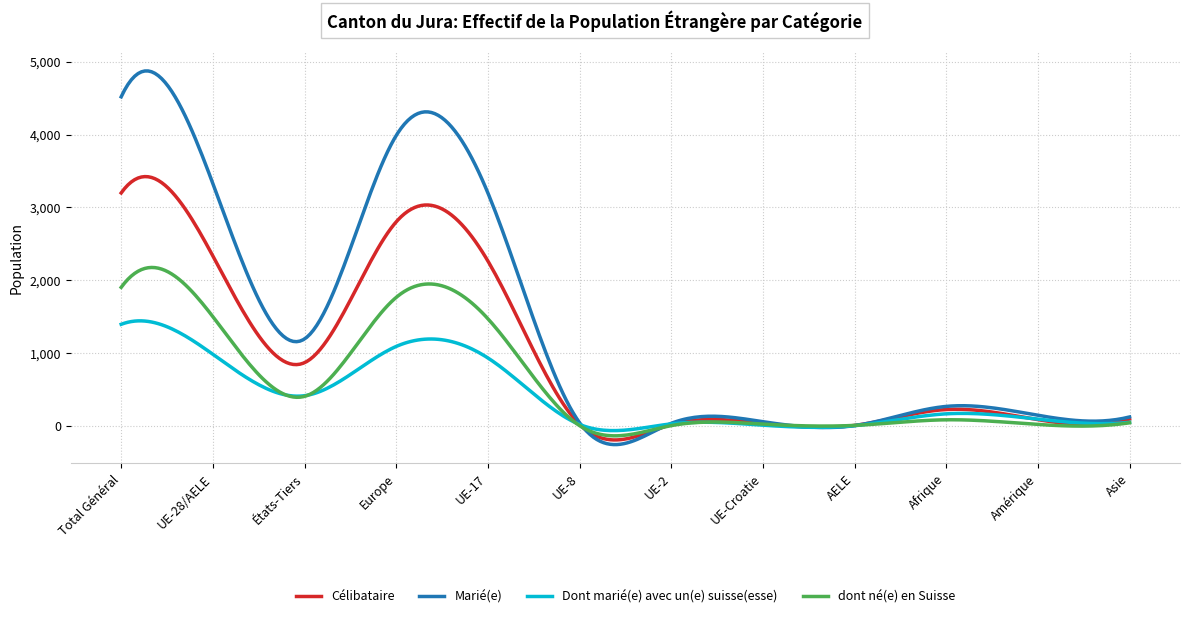

What is the maximum value shown in the chart?

4874.0